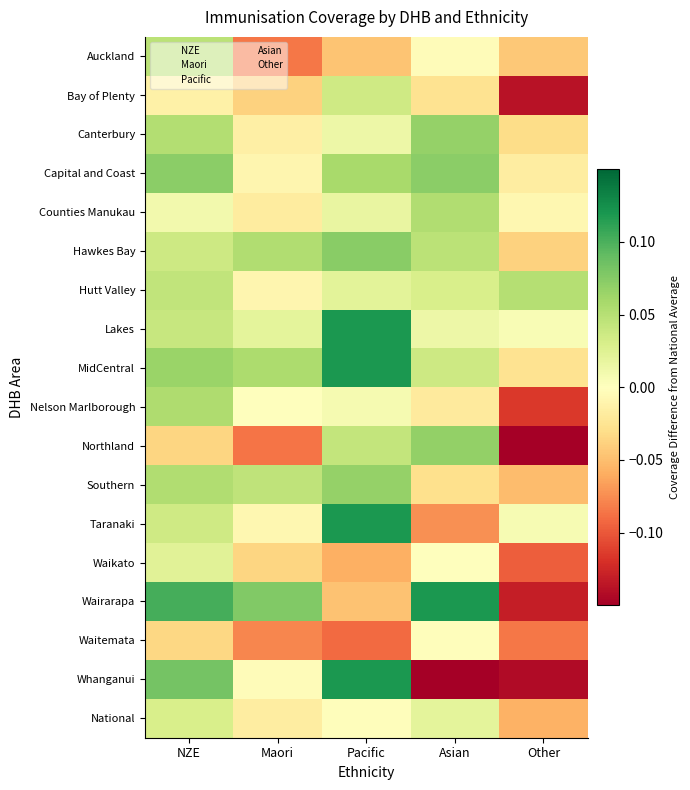

What is the total value across all series at Other?

-1.1